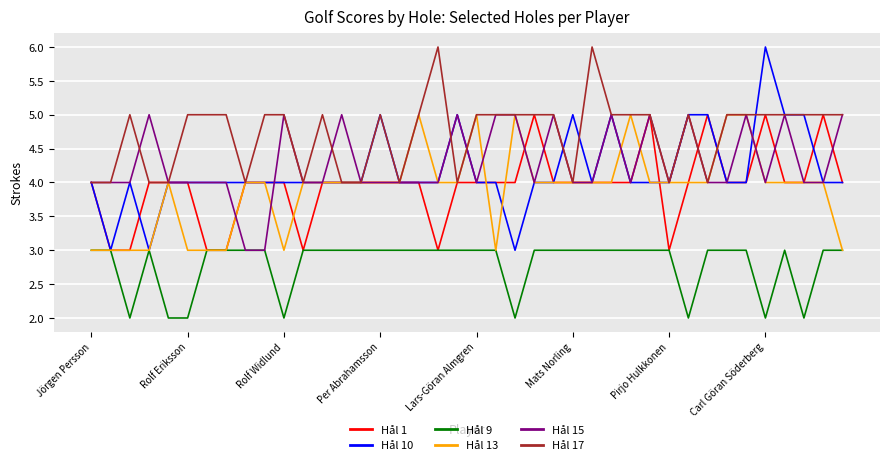

True or false: Hål 15 and Hål 10 cross at least once.

True